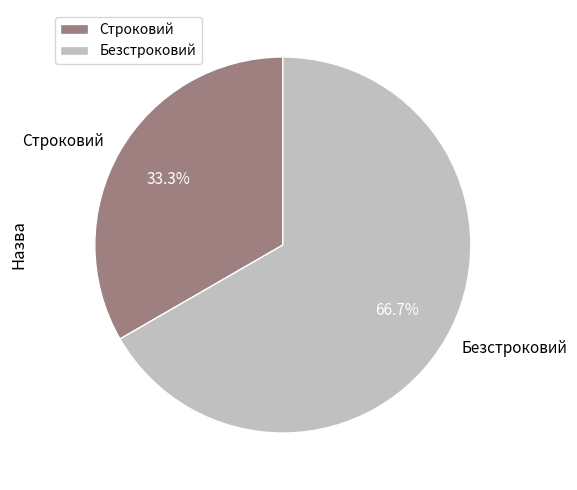

Which category has the biggest portion of the pie?

Безстроковий